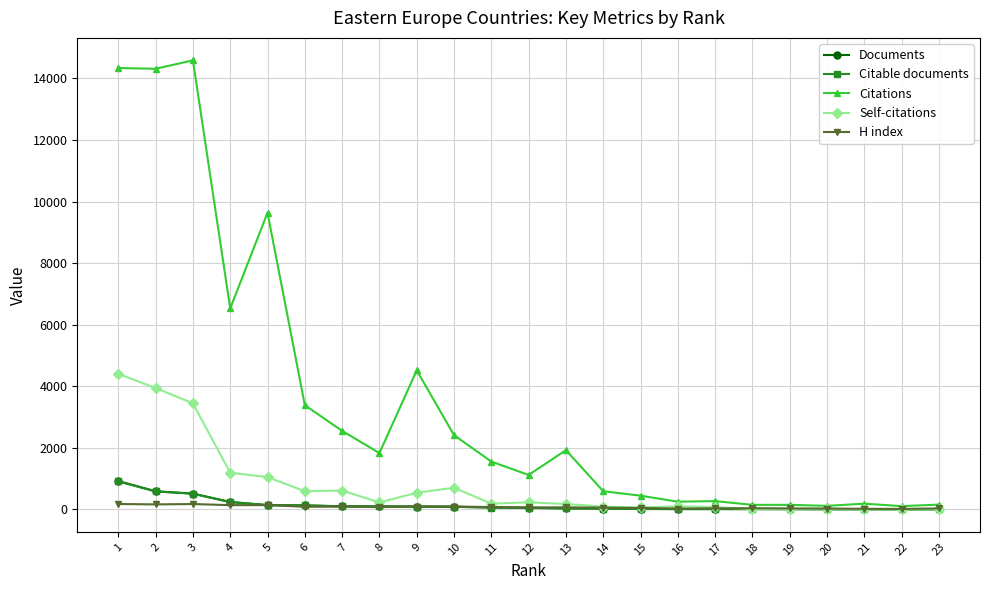

Between 5 and 12, which series saw the biggest shift?

Citations